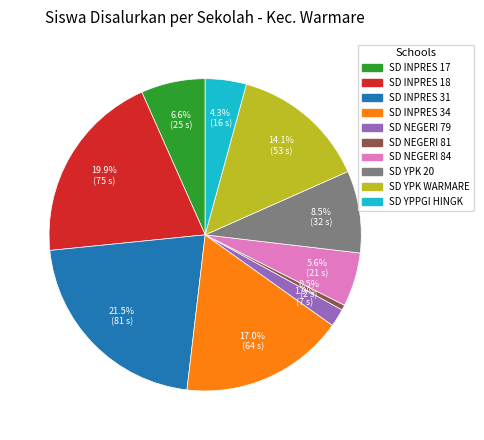

Is there any slice that represents more than half of the pie?

No